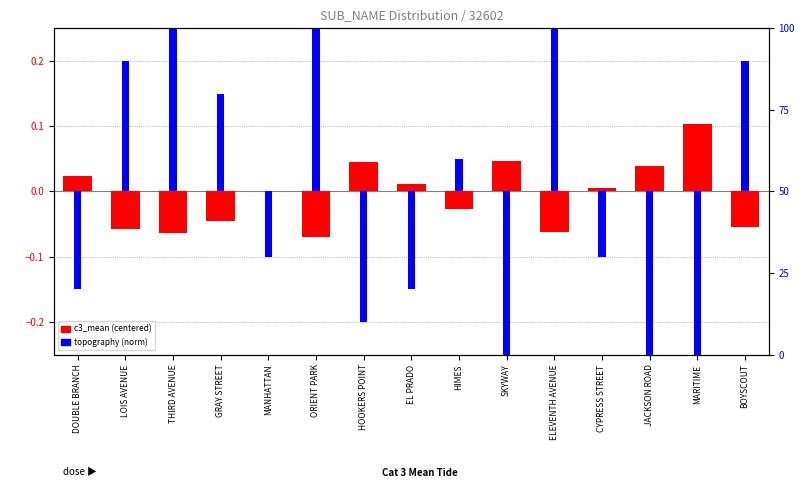

What are all the series names shown in the legend?

c3_mean (centered), topography (norm)